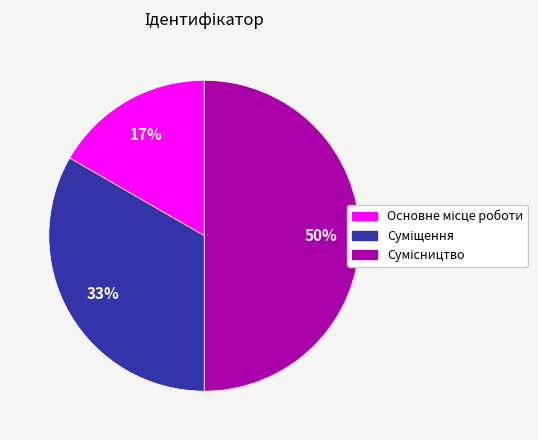

How many segments does this pie chart have?

3